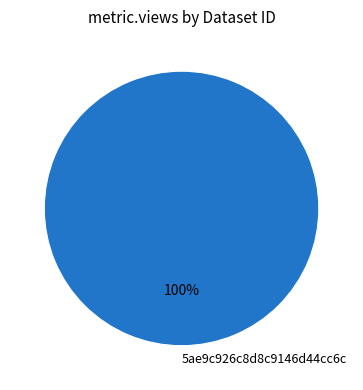

Is there any slice that represents more than half of the pie?

Yes